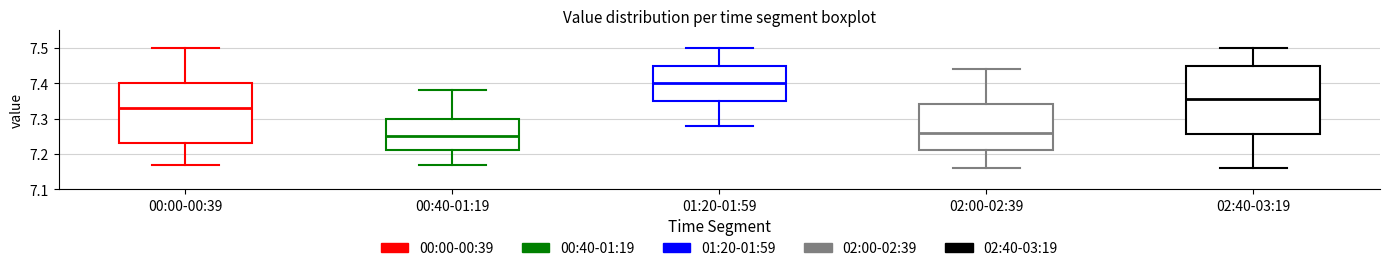

Comparing the boxes themselves (not the whiskers), which one is the tallest?

02:40-03:19